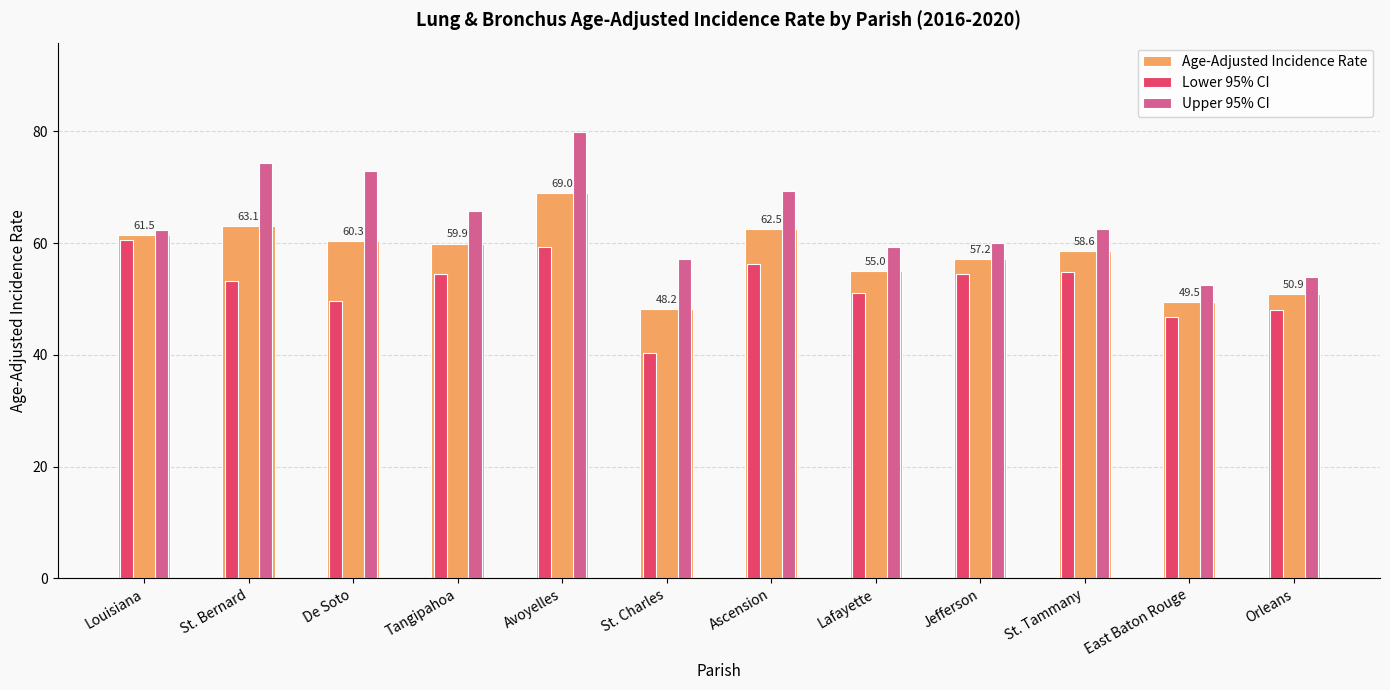

What is the maximum value shown in the chart?

79.9